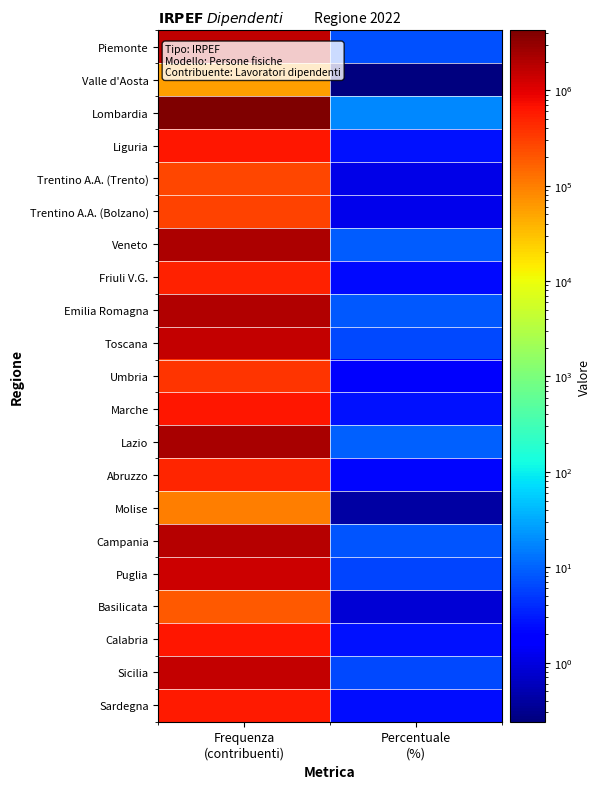

Reading left to right, extract all data points from this chart.

Piemonte: Frequenza
(contribuenti)=1691324.0	Percentuale
(%)=7.3
Valle d'Aosta: Frequenza
(contribuenti)=54954.0	Percentuale
(%)=0.2
Lombardia: Frequenza
(contribuenti)=4251860.0	Percentuale
(%)=18.2
Liguria: Frequenza
(contribuenti)=612575.0	Percentuale
(%)=2.6
Trentino A.A. (Trento): Frequenza
(contribuenti)=262992.0	Percentuale
(%)=1.1
Trentino A.A. (Bolzano): Frequenza
(contribuenti)=284227.0	Percentuale
(%)=1.2
Veneto: Frequenza
(contribuenti)=2133210.0	Percentuale
(%)=9.2
Friuli V.G.: Frequenza
(contribuenti)=523109.0	Percentuale
(%)=2.2
Emilia Romagna: Frequenza
(contribuenti)=1984720.0	Percentuale
(%)=8.5
Toscana: Frequenza
(contribuenti)=1522701.0	Percentuale
(%)=6.5
Umbria: Frequenza
(contribuenti)=361355.0	Percentuale
(%)=1.6
Marche: Frequenza
(contribuenti)=620908.0	Percentuale
(%)=2.7
Lazio: Frequenza
(contribuenti)=2257557.0	Percentuale
(%)=9.7
Abruzzo: Frequenza
(contribuenti)=494099.0	Percentuale
(%)=2.1
Molise: Frequenza
(contribuenti)=101129.0	Percentuale
(%)=0.4
Campania: Frequenza
(contribuenti)=1832826.0	Percentuale
(%)=7.9
Puglia: Frequenza
(contribuenti)=1389817.0	Percentuale
(%)=6.0
Basilicata: Frequenza
(contribuenti)=197261.0	Percentuale
(%)=0.8
Calabria: Frequenza
(contribuenti)=612418.0	Percentuale
(%)=2.6
Sicilia: Frequenza
(contribuenti)=1534389.0	Percentuale
(%)=6.6
Sardegna: Frequenza
(contribuenti)=576130.0	Percentuale
(%)=2.5